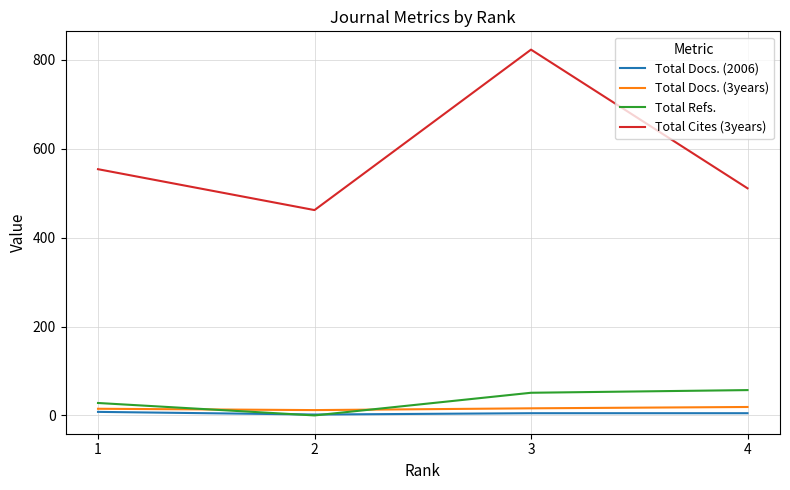

Reading right to left, extract all data points from this chart.

Total Docs. (2006): 1=8	2=2	3=5	4=5
Total Docs. (3years): 1=15	2=12	3=16	4=19
Total Refs.: 1=28	2=0	3=51	4=57
Total Cites (3years): 1=554	2=462	3=823	4=511